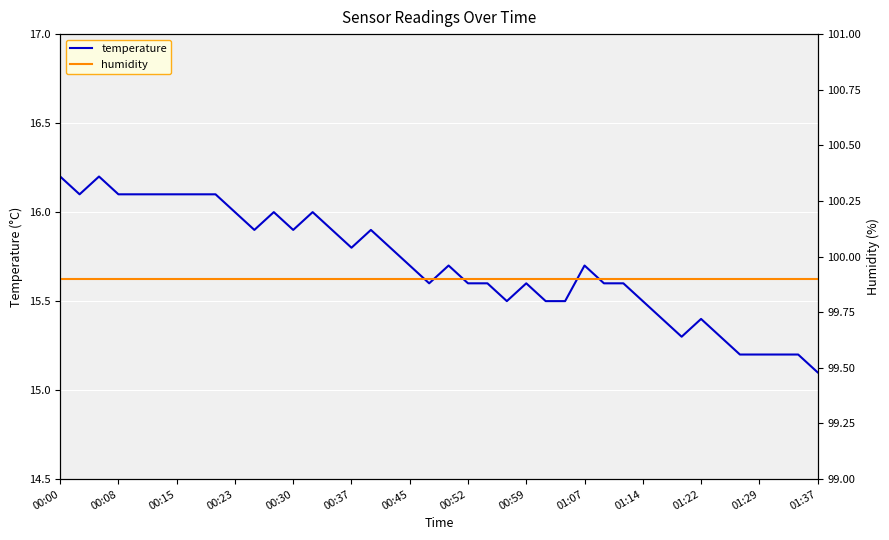

Is this an area chart (filled region under the line)?

No